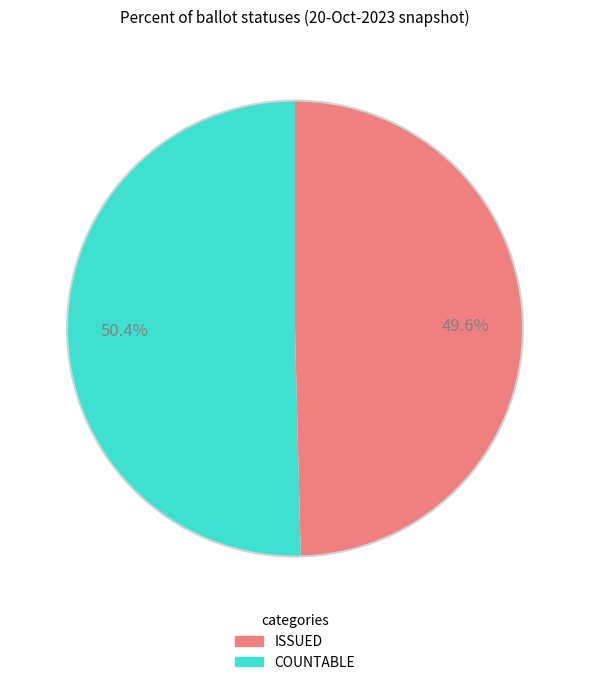

Is there any slice that represents more than half of the pie?

Yes